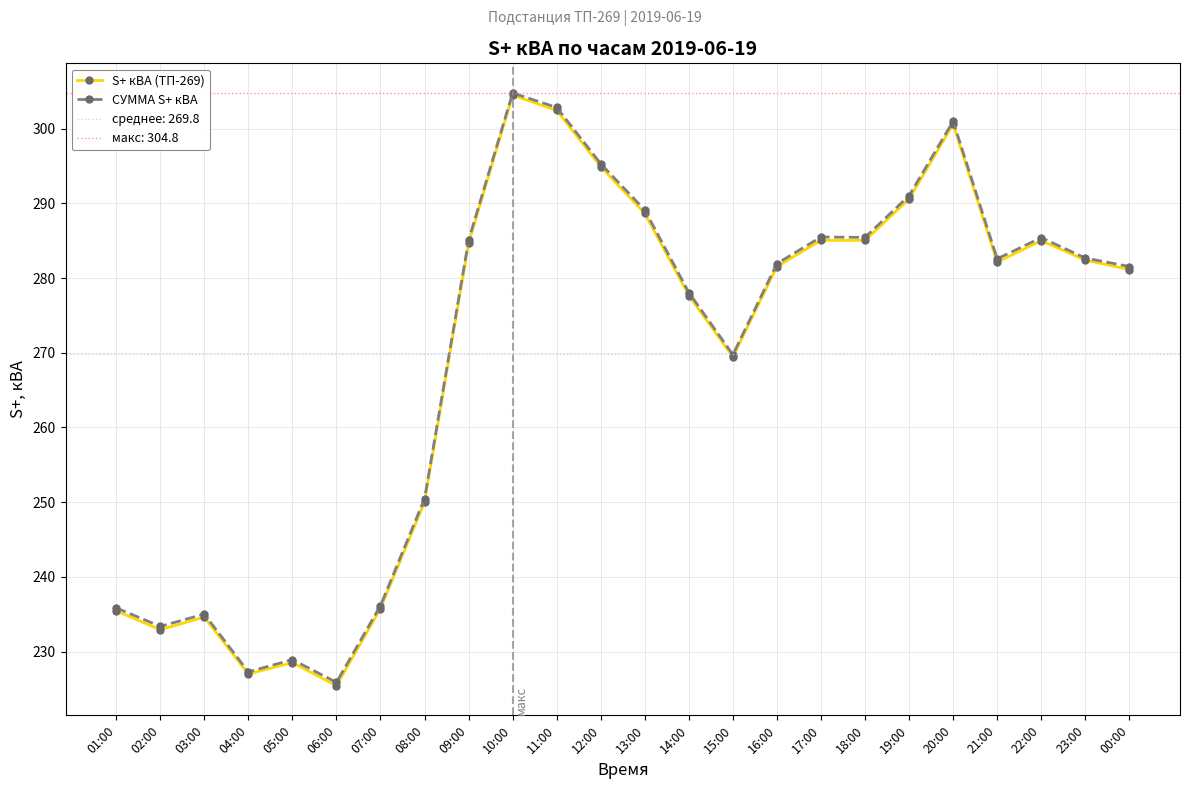

What are all the series names shown in the legend?

S+ кВА (ТП-269), СУММА S+ кВА